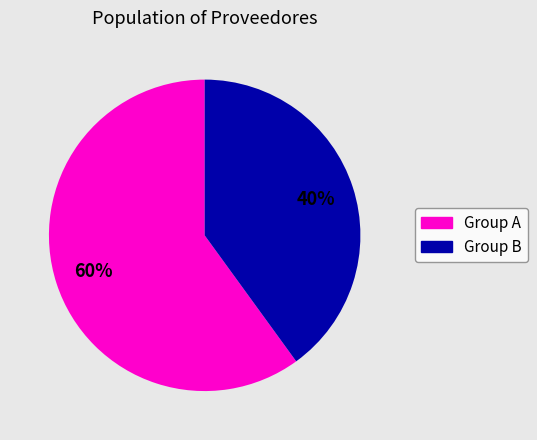

Count the number of slices in the pie.

2